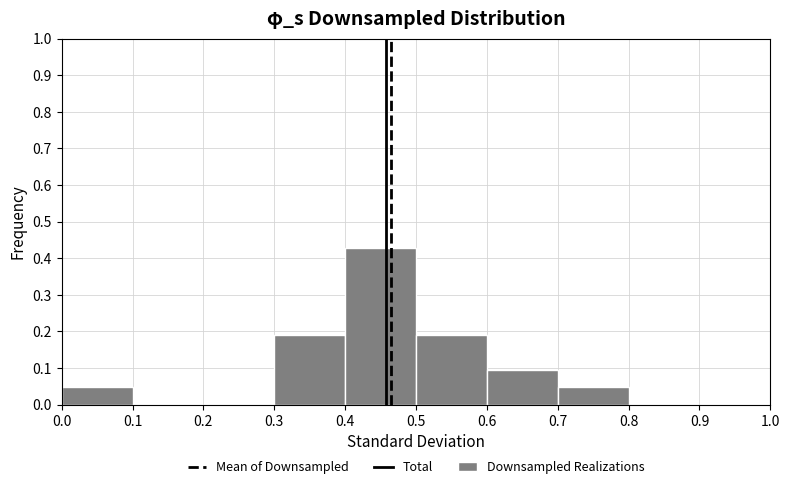

What is the height of the bar covering 0.0 to 0.1 on the x-axis? The values are not printed on the chart, so give them approximately, as read against the axis.

0.05